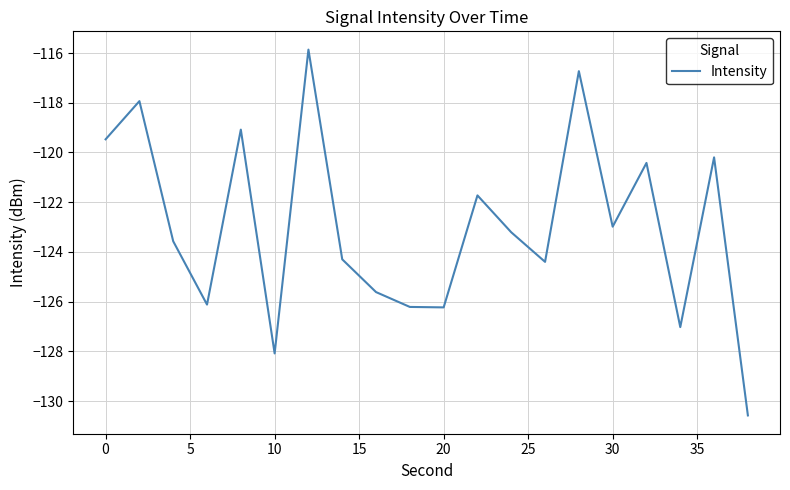

What is the minimum value shown in the chart?

-130.6